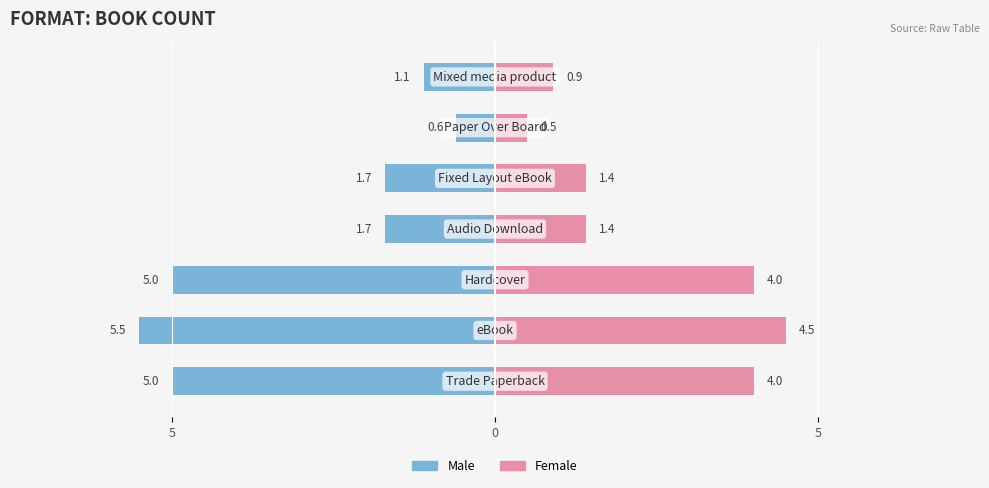

What is the label of the 1st bar from the right?

Mixed media product